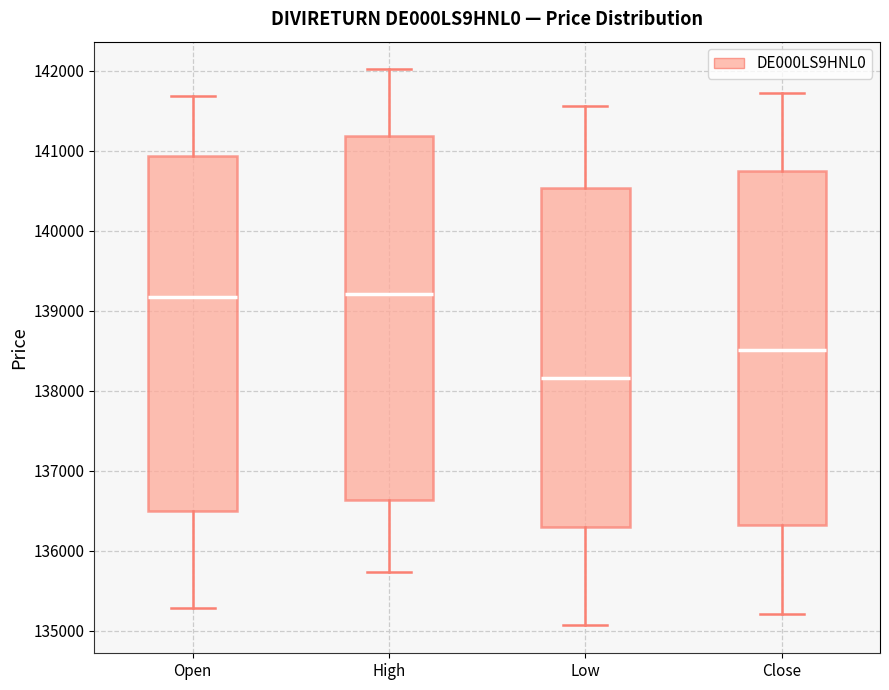

Reading left to right, read every box against the y-axis: the position of its median line, the range the box covers, and the ends of its whiskers. The values are not printed on the chart, so give them approximately, as read against the axis.

Open: median 139200, box 136500 to 140900, whiskers 135300 to 141700
High: median 139200, box 136600 to 141200, whiskers 135700 to 142000
Low: median 138200, box 136300 to 140500, whiskers 135100 to 141600
Close: median 138500, box 136300 to 140700, whiskers 135200 to 141700